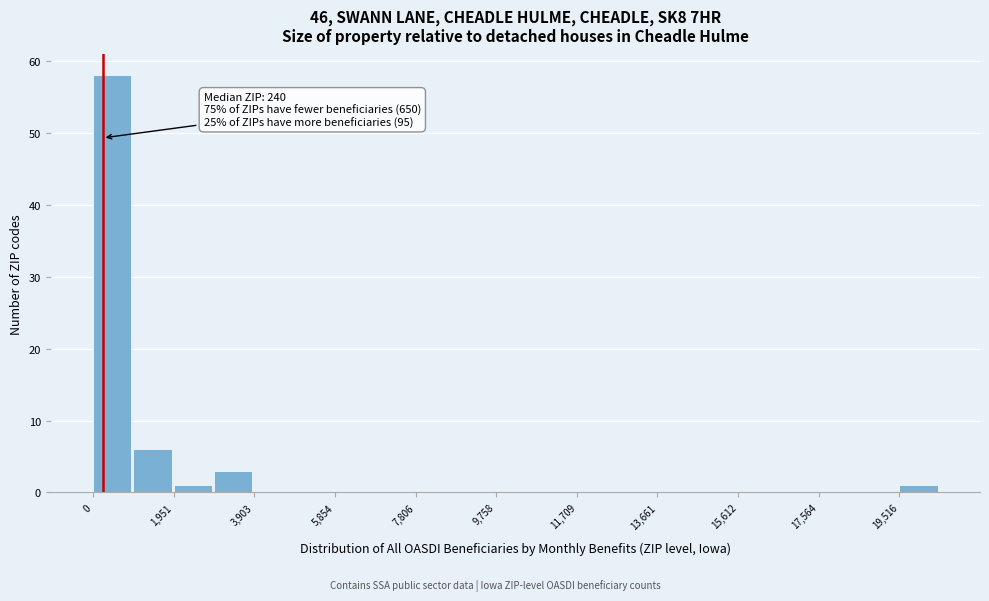

Over which range of the x-axis is the bar tallest?

0 to 1000